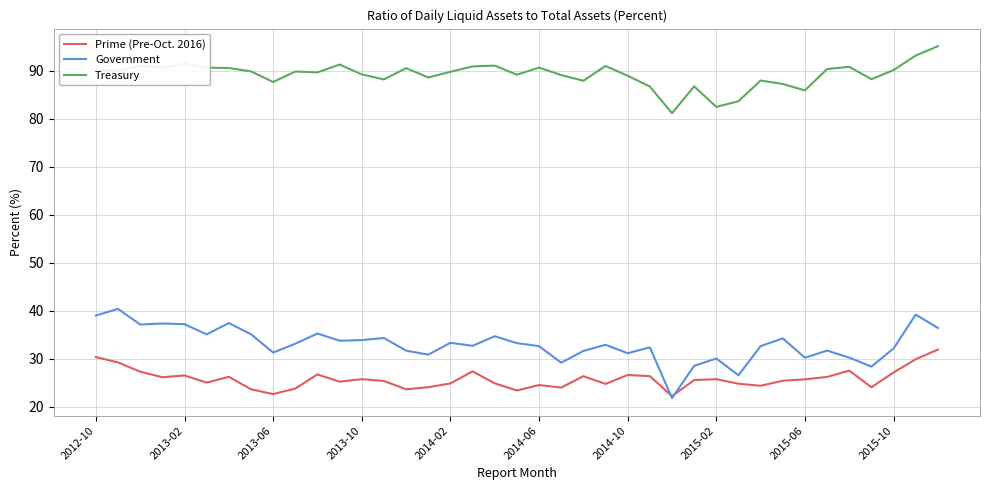

Does the chart display data point markers on the line(s)?

No